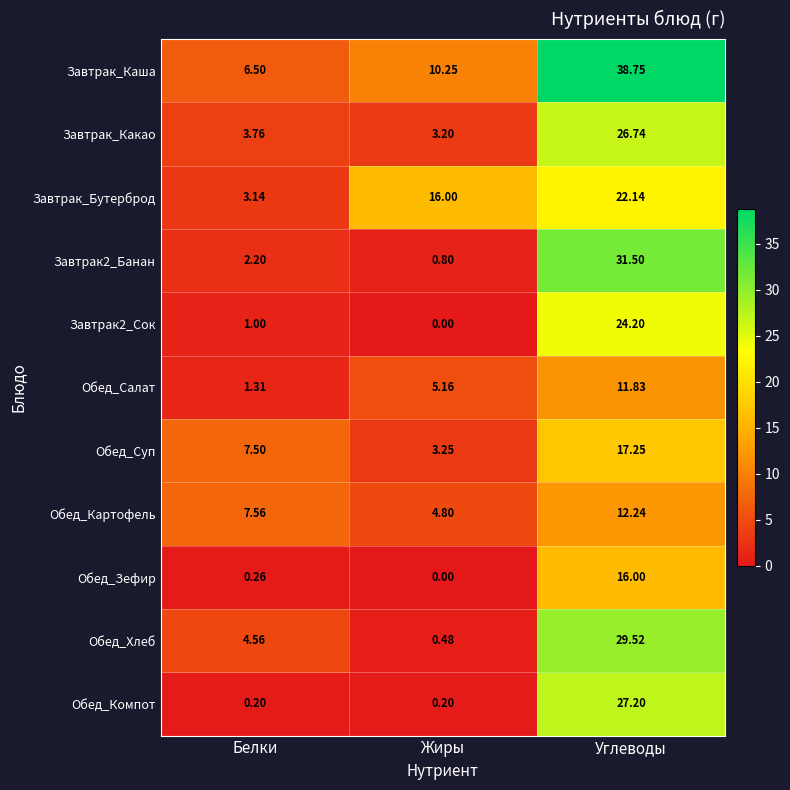

Is the value of Завтрак2_Сок at Жиры greater than the value of Завтрак2_Банан at Жиры?

No